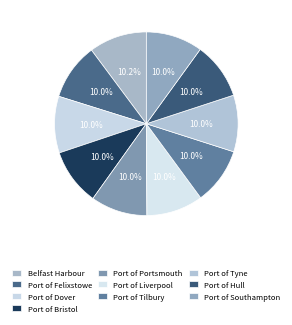

Approximately how many times larger is the value at Port of Tilbury compared to Port of Bristol?

1.0